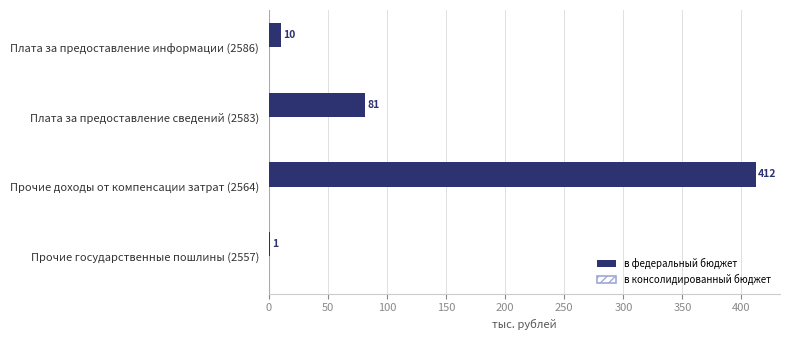

The value at Плата за предоставление сведений (2583) is 117. True or false?

False